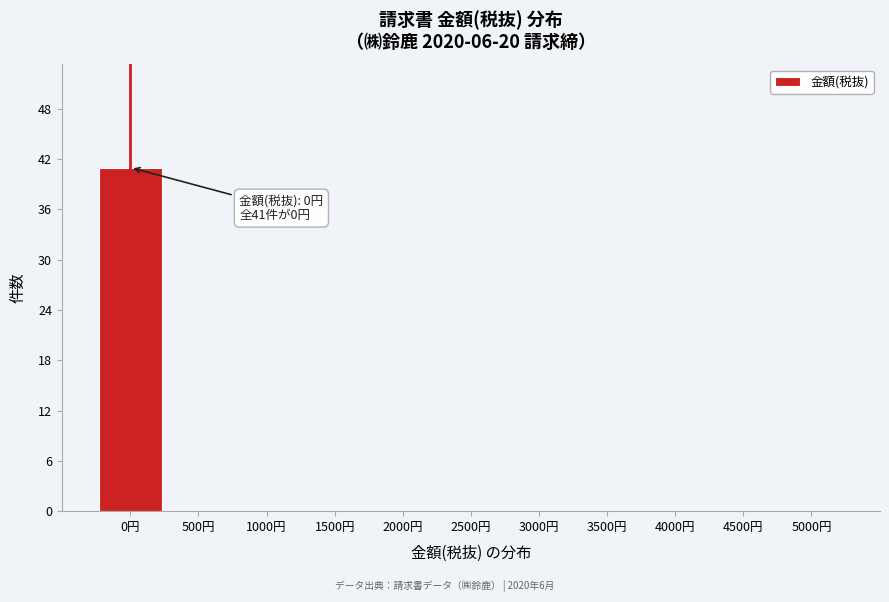

Which range on the x-axis has the tallest bar?

-250 to 250